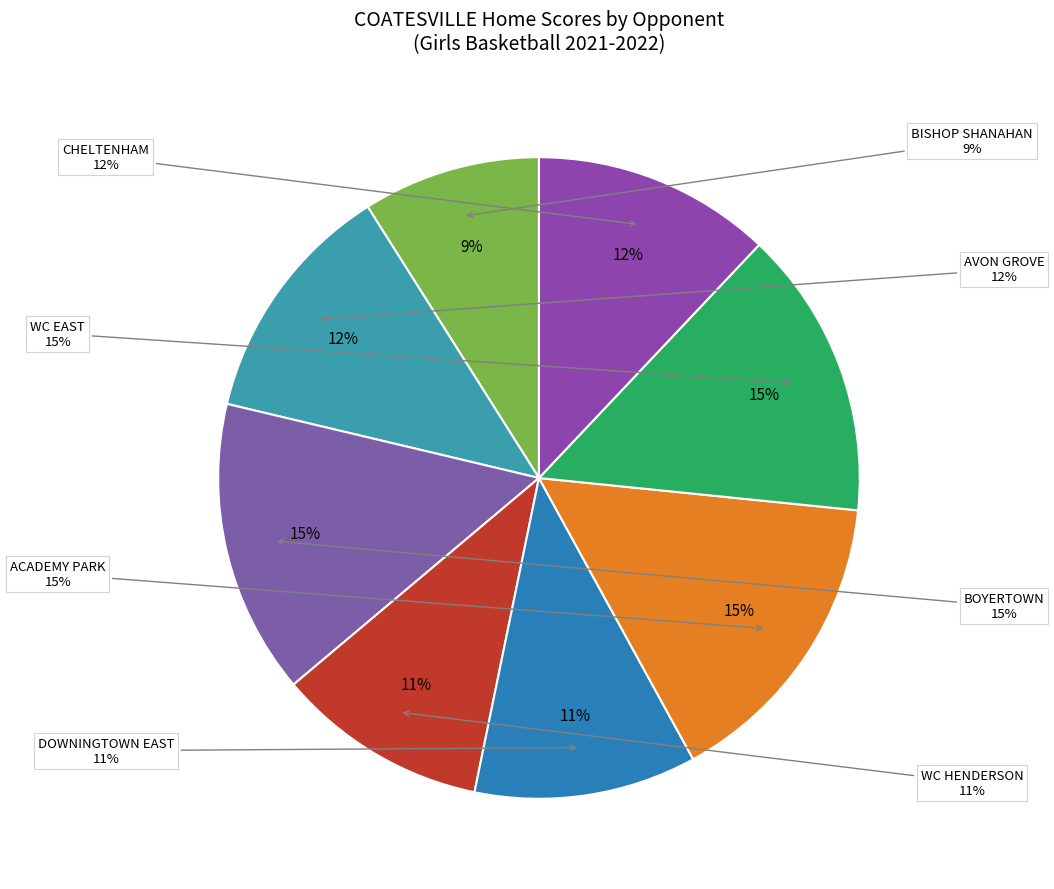

To the nearest percent, what portion does DOWNINGTOWN EAST represent?

11%